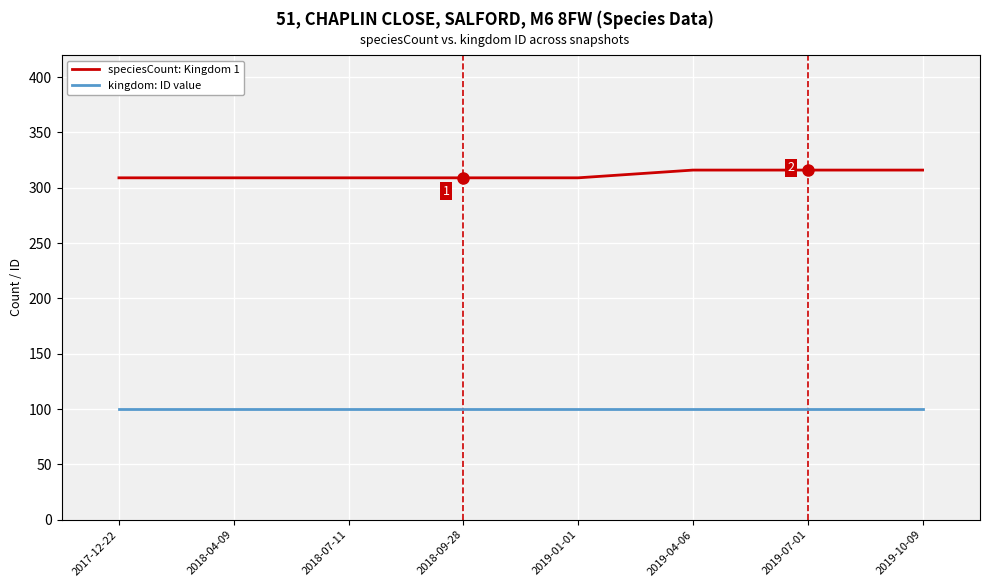

What are all the series names shown in the legend?

speciesCount: Kingdom 1, kingdom: ID value